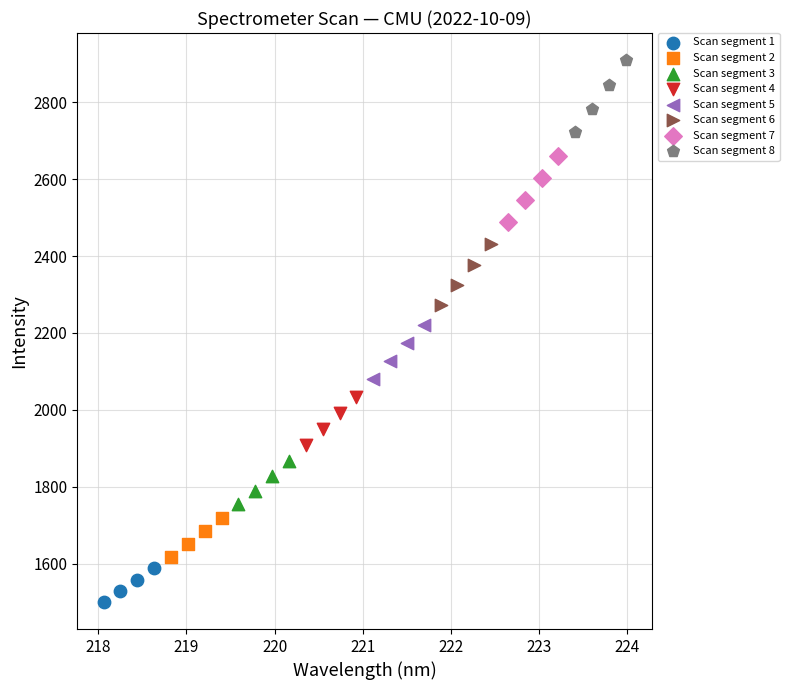

Which series has the largest Y range (max minus min)?

Scan segment 8